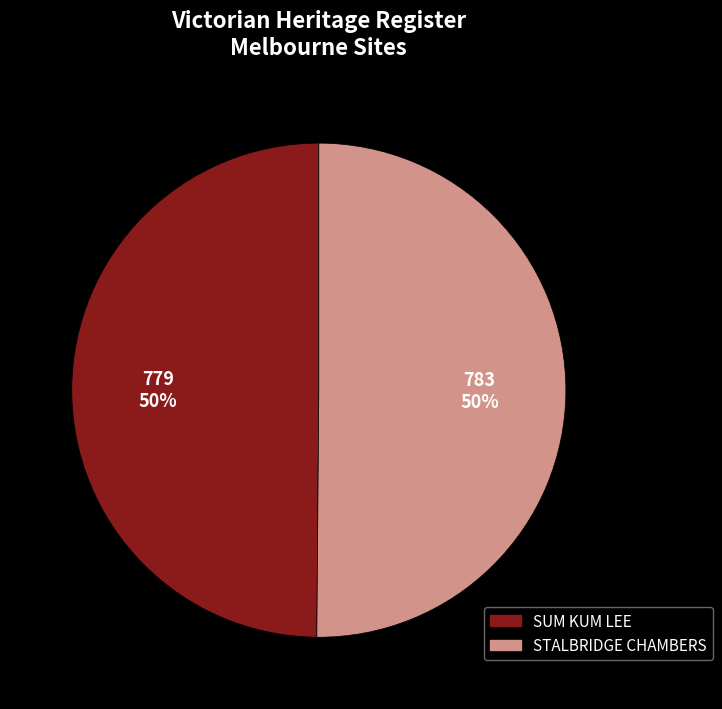

What is the ratio of the value at STALBRIDGE CHAMBERS to the value at SUM KUM LEE?

1.0